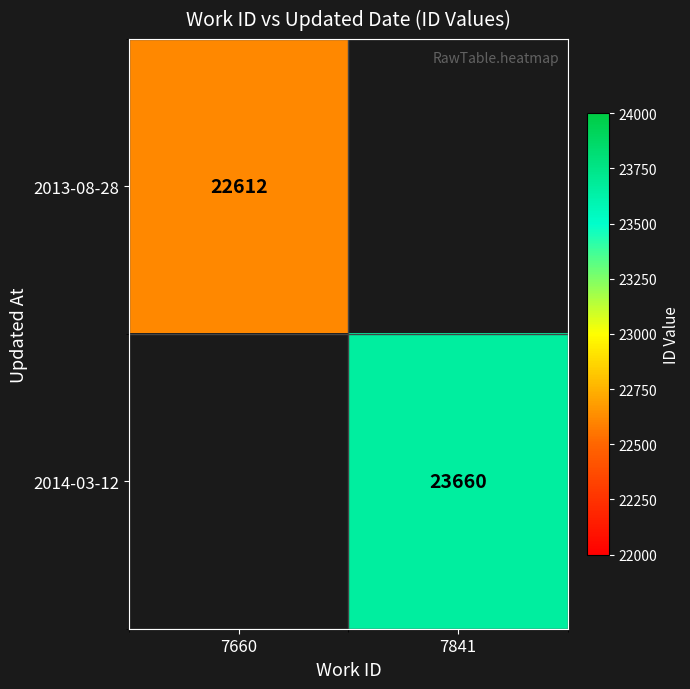

Which label corresponds to the largest value in the chart?

7841